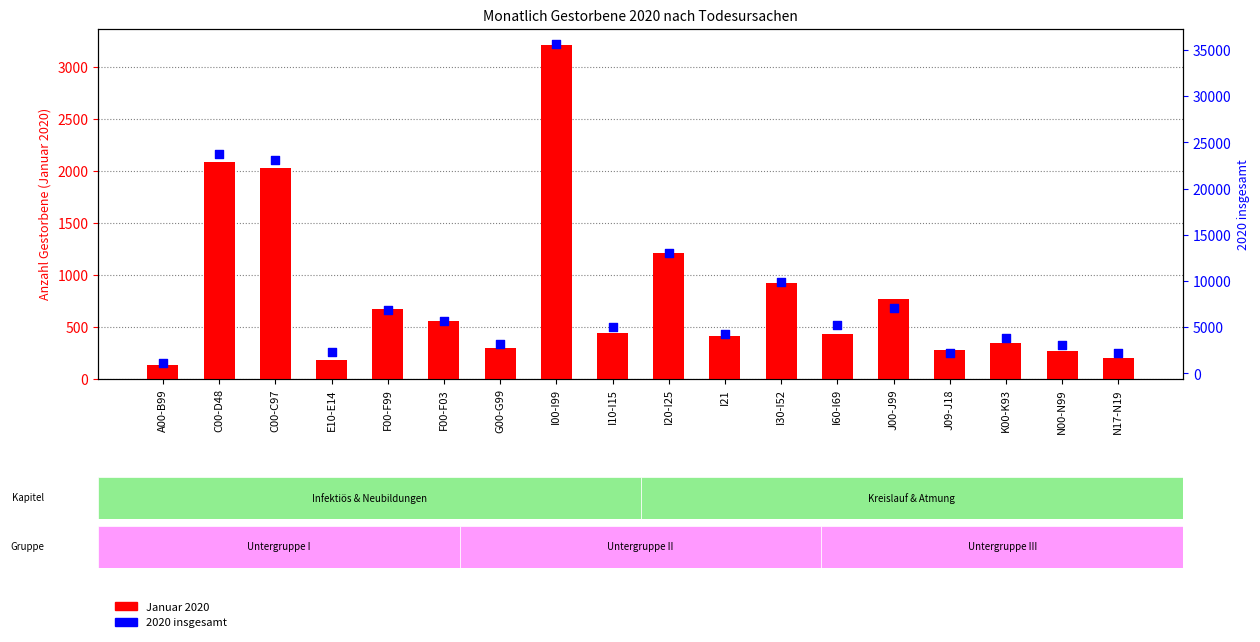

Which series has the widest spread of Y values?

2020 insgesamt